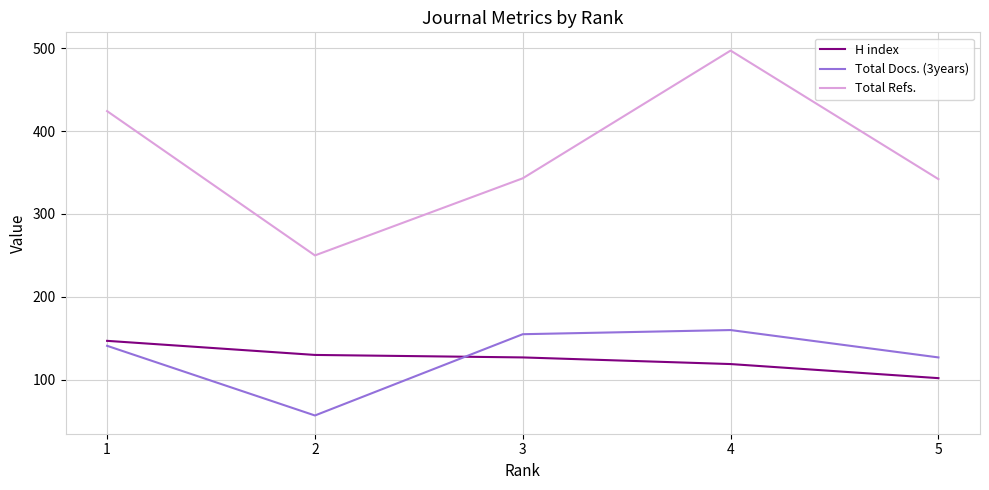

The value of Total Docs. (3years) at 3 is 155. True or false?

True